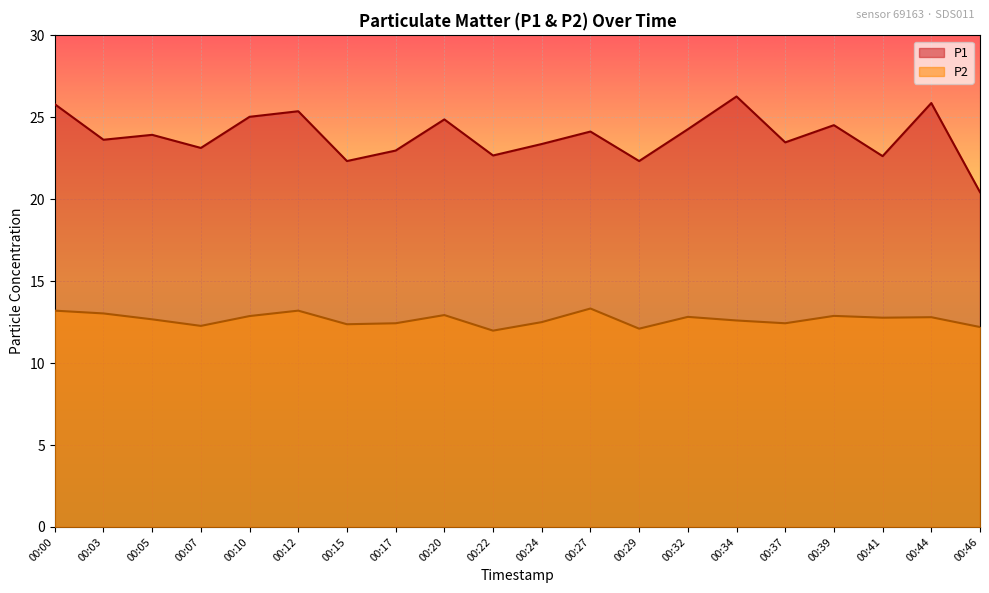

Reading left to right, what are all the values shown in this chart?

P1: 00:00=25.8	00:03=23.6	00:05=23.9	00:07=23.1	00:10=25.0	00:12=25.4	00:15=22.3	00:17=23.0	00:20=24.9	00:22=22.7	00:24=23.4	00:27=24.1	00:29=22.3	00:32=24.3	00:34=26.3	00:37=23.5	00:39=24.5	00:41=22.6	00:44=25.9	00:46=20.4
P2: 00:00=13.2	00:03=13.0	00:05=12.7	00:07=12.3	00:10=12.9	00:12=13.2	00:15=12.4	00:17=12.4	00:20=12.9	00:22=12.0	00:24=12.5	00:27=13.3	00:29=12.1	00:32=12.8	00:34=12.6	00:37=12.4	00:39=12.9	00:41=12.8	00:44=12.8	00:46=12.2